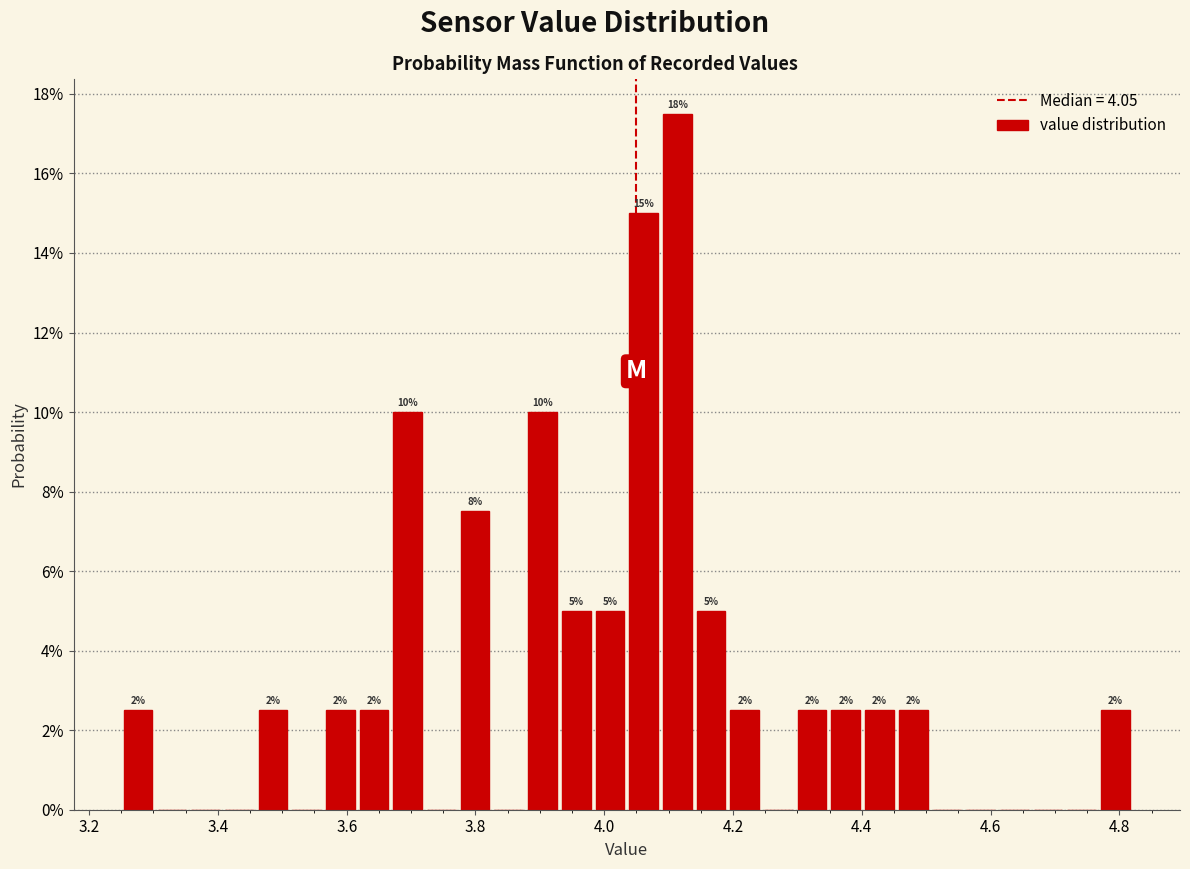

Read against the x-axis, roughly where is the centre of the tallest bar?

4.12